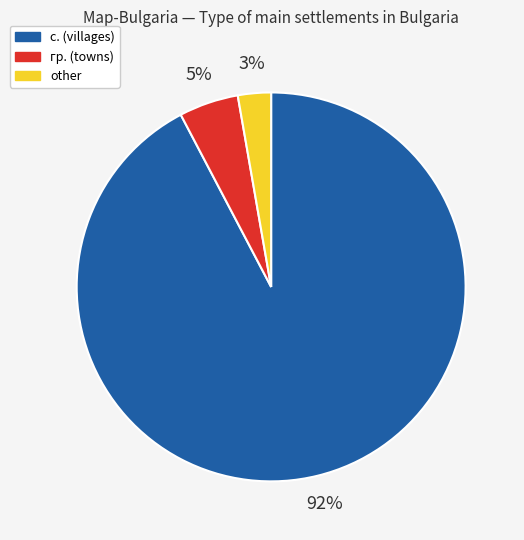

How many slices are in this pie chart?

3